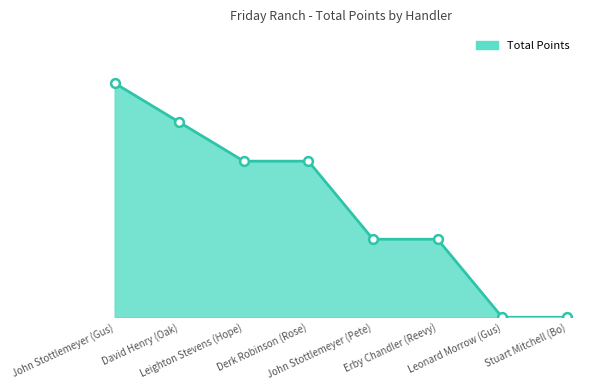

Which has a higher value, David Henry (Oak) or Leonard Morrow (Gus)?

David Henry (Oak)